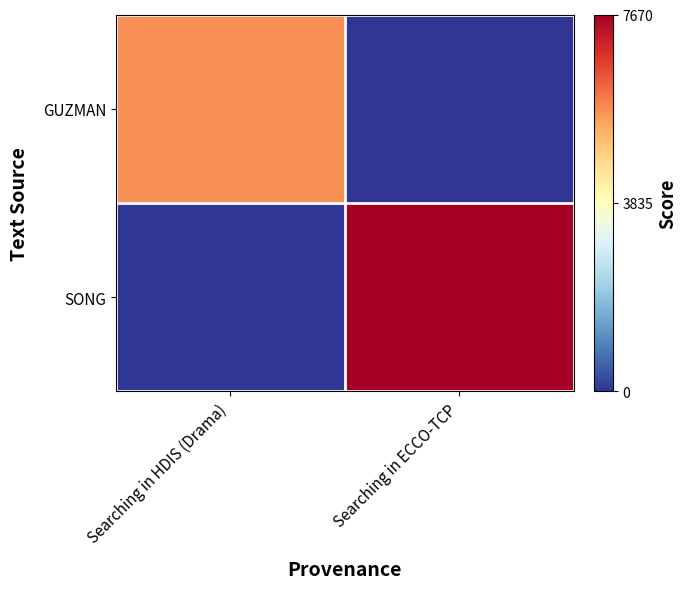

What is the difference between the highest and lowest values at Searching in HDIS (Drama)?

5696